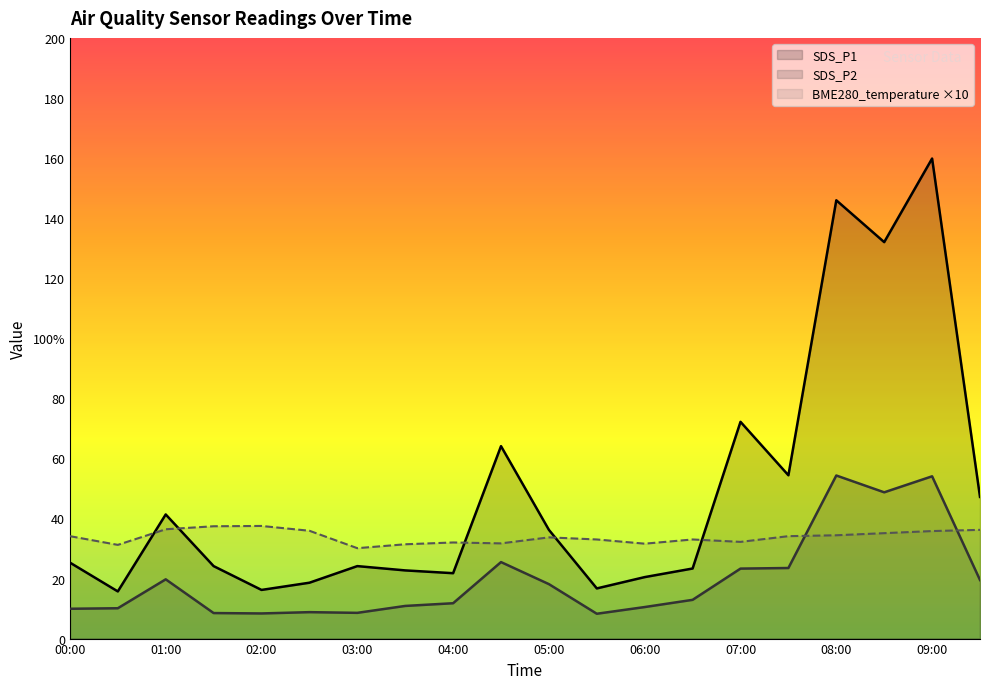

Where is SDS_P2 nearest to the value 31?

04:30